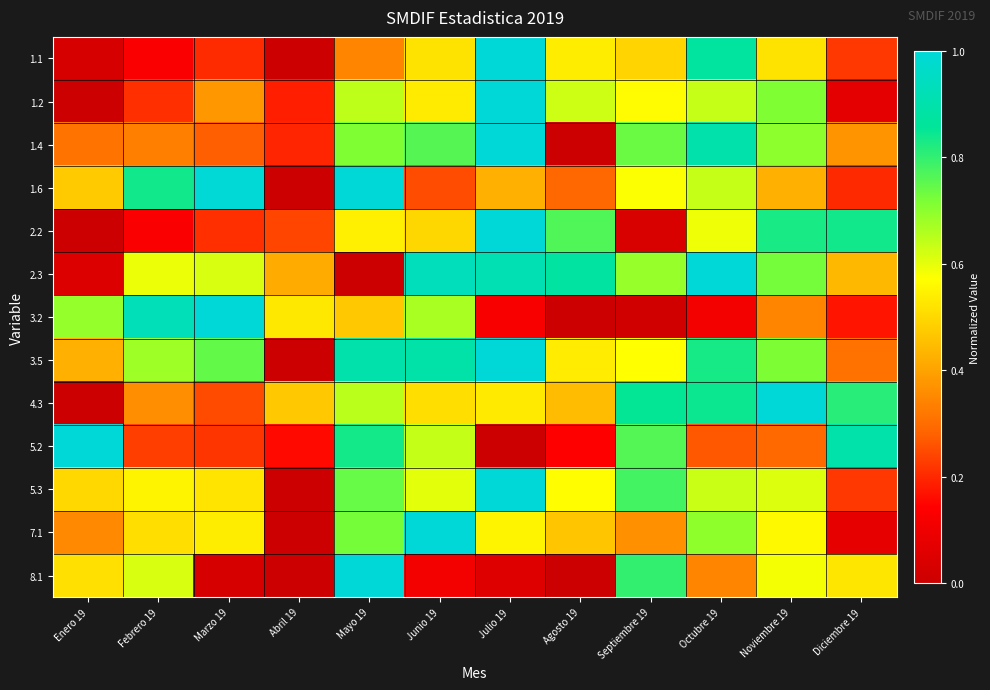

Which series has the largest total across all categories?

3.5